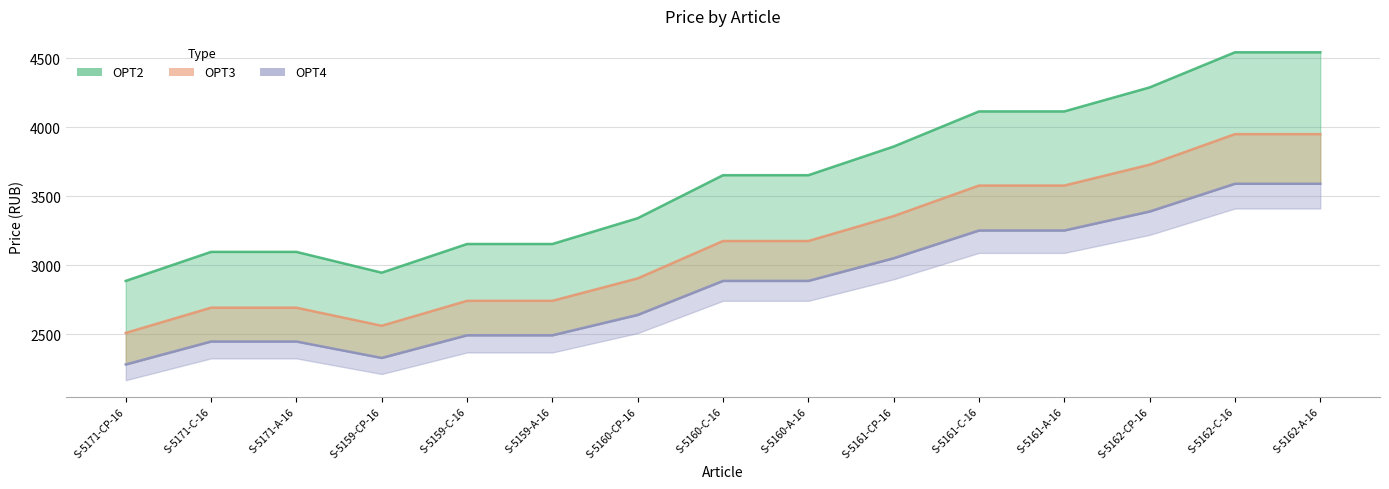

True or false: OPT2 has a value of 1823.3 at S-5162-A-16.

False